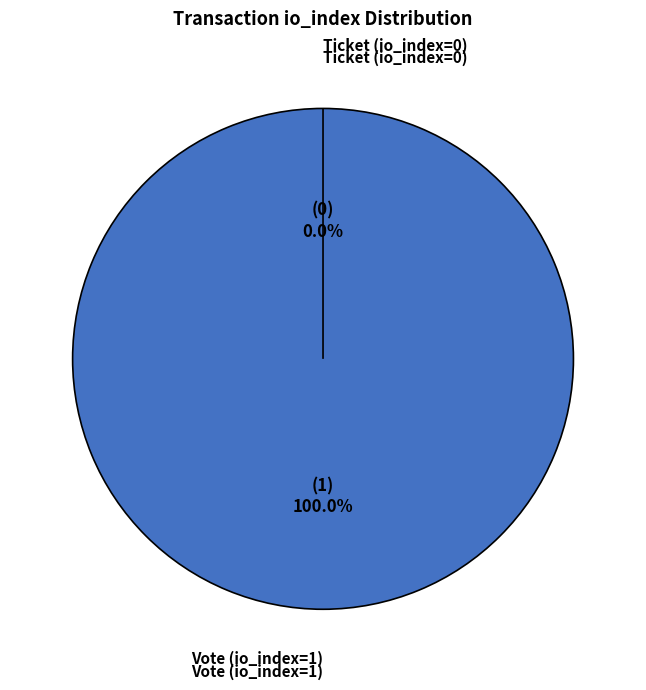

Is there any slice that represents more than half of the pie?

Yes